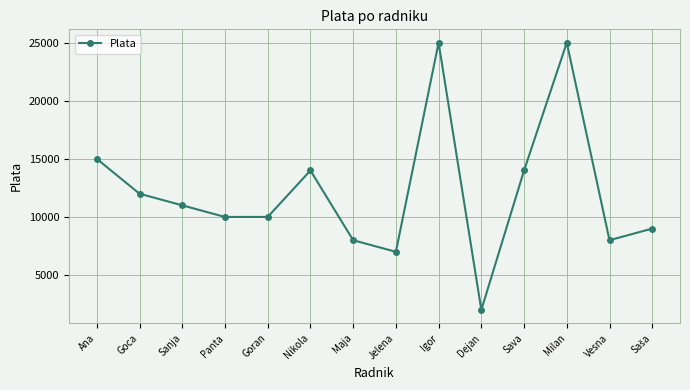

What is the label of the 11th point from the left?

Sava